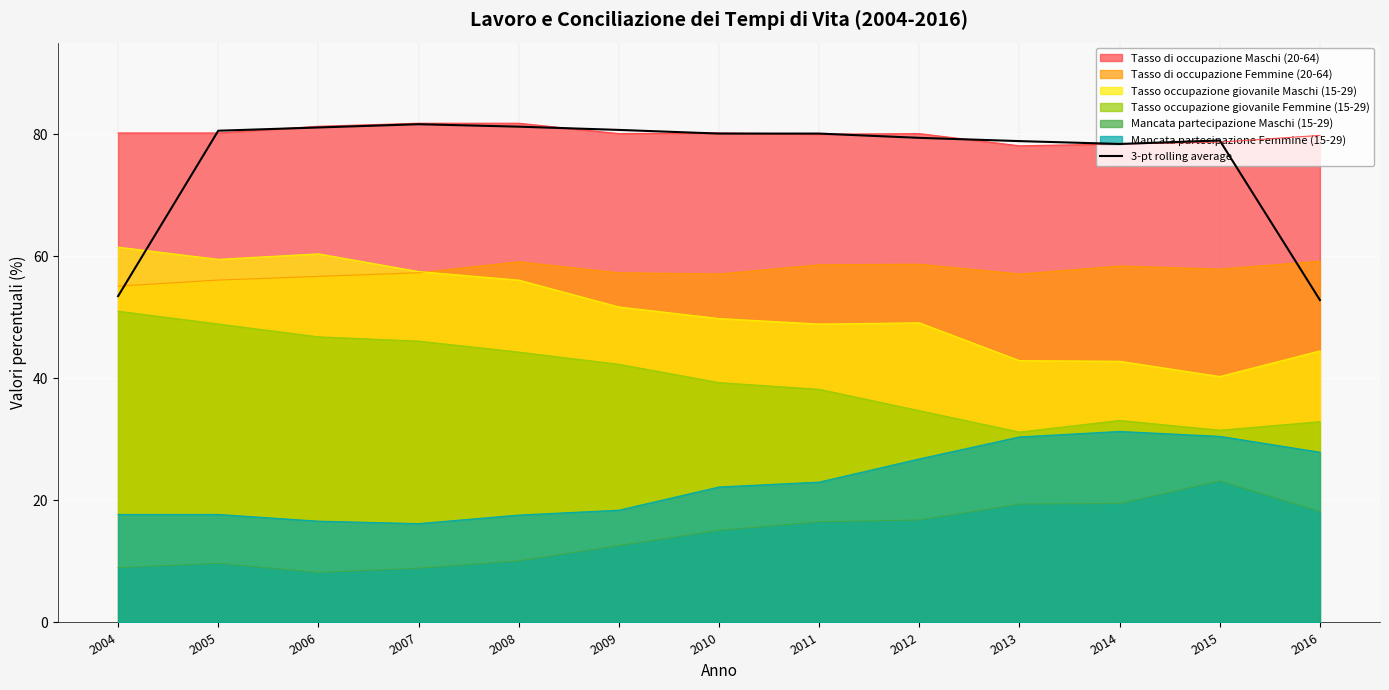

How many points are higher than both their immediate neighbors (excluding endpoints)?

2